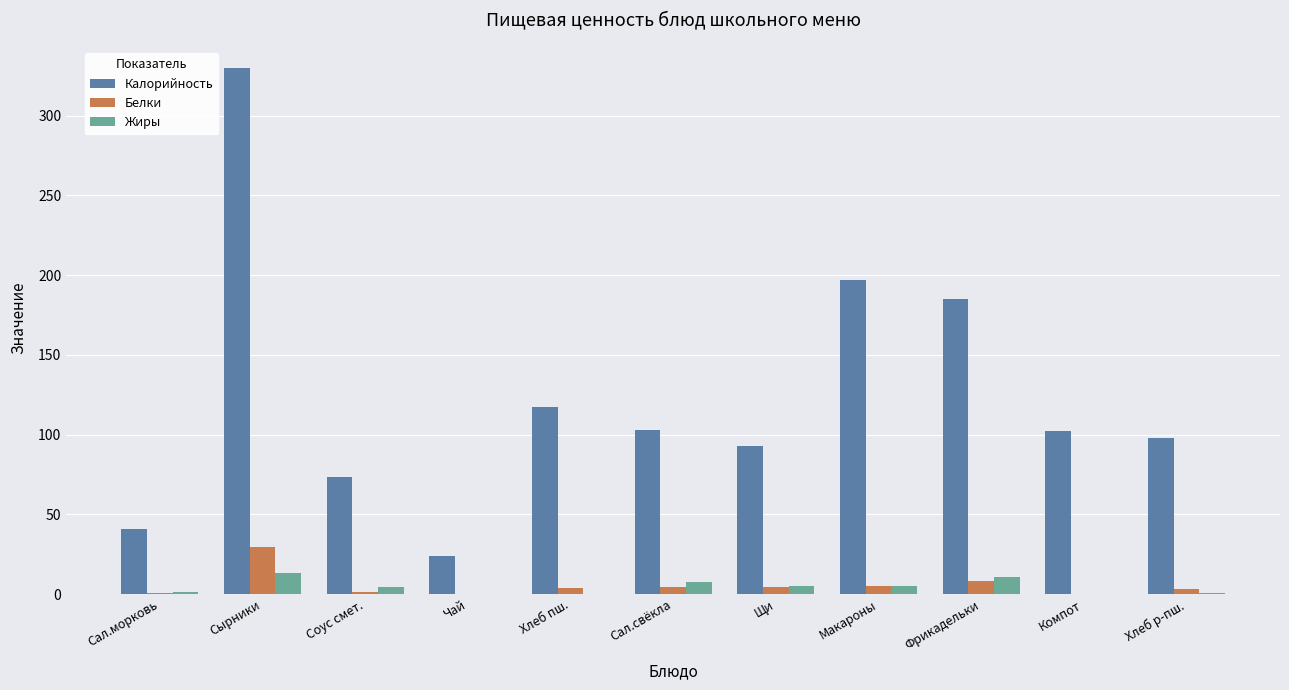

Is it true that Калорийность equals 329.9 at Сырники?

True